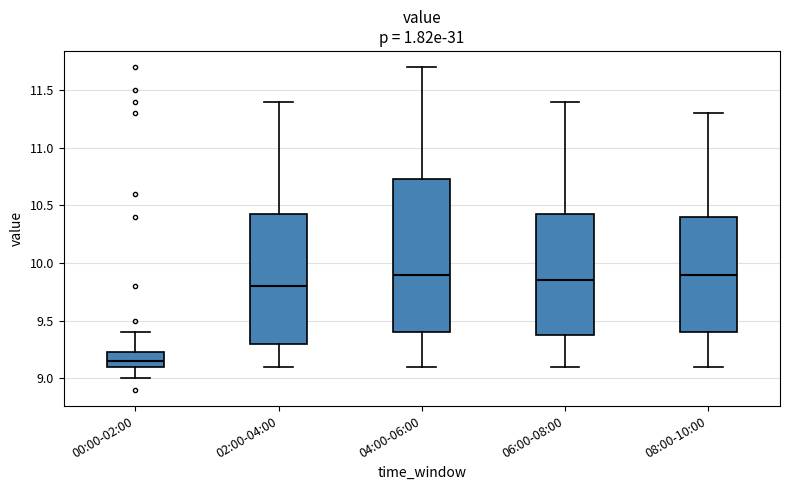

Reading left to right, read every box against the y-axis: the position of its median line, the range the box covers, and the ends of its whiskers. The values are not printed on the chart, so give them approximately, as read against the axis.

00:00-02:00: median 9.15, box 9.10 to 9.25, whiskers 9.00 to 9.40
02:00-04:00: median 9.80, box 9.30 to 10.45, whiskers 9.10 to 11.40
04:00-06:00: median 9.90, box 9.40 to 10.75, whiskers 9.10 to 11.70
06:00-08:00: median 9.85, box 9.40 to 10.45, whiskers 9.10 to 11.40
08:00-10:00: median 9.90, box 9.40 to 10.40, whiskers 9.10 to 11.30